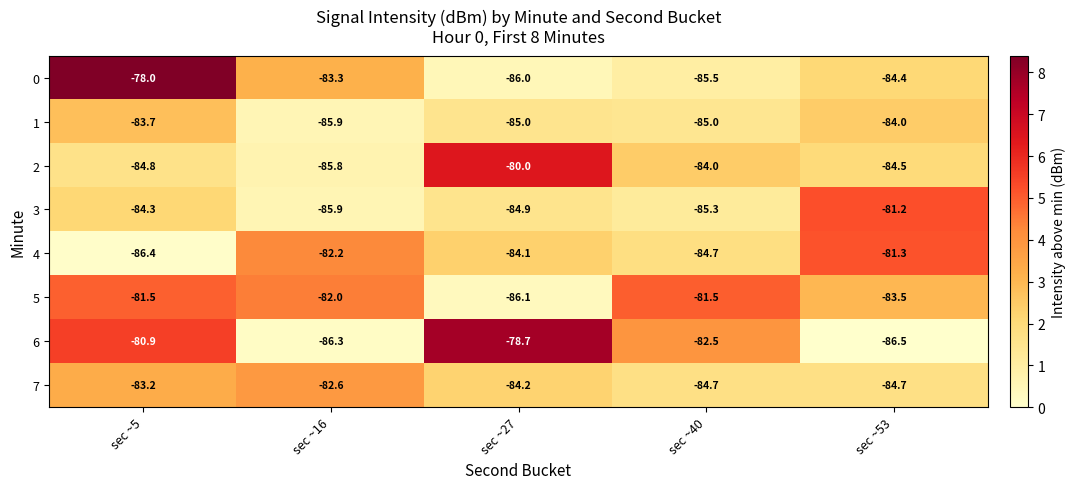

Count the number of categories in the chart.

5